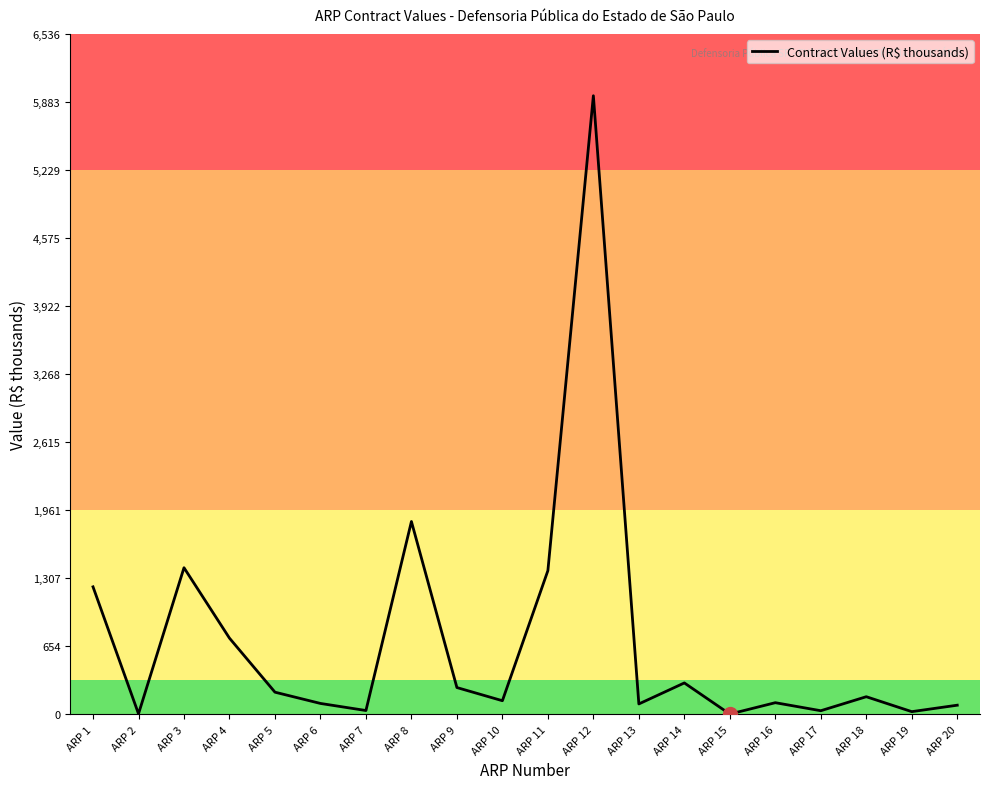

Does the chart display data point markers on the line(s)?

No